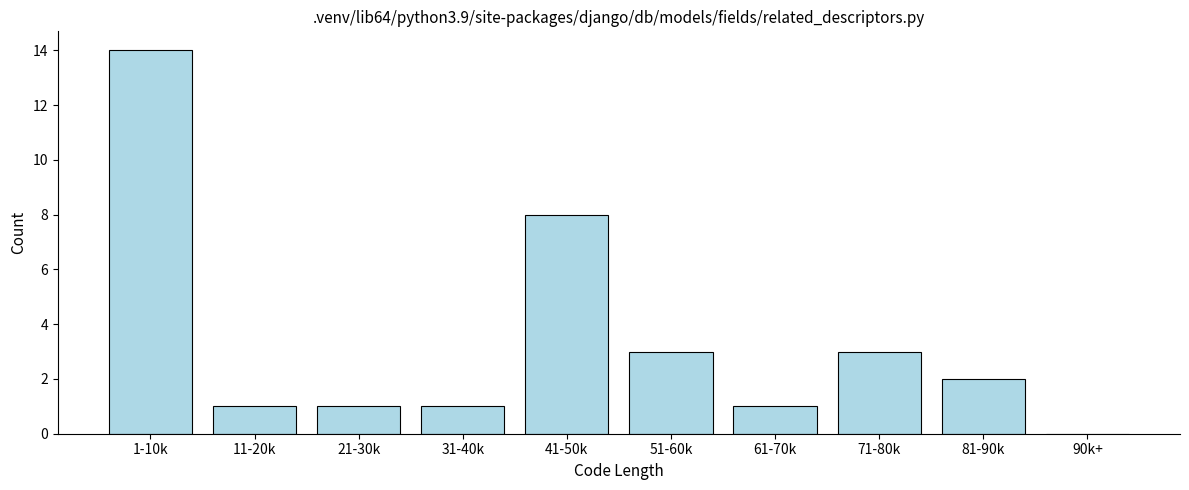

At which label is the value closest to 7?

41-50k